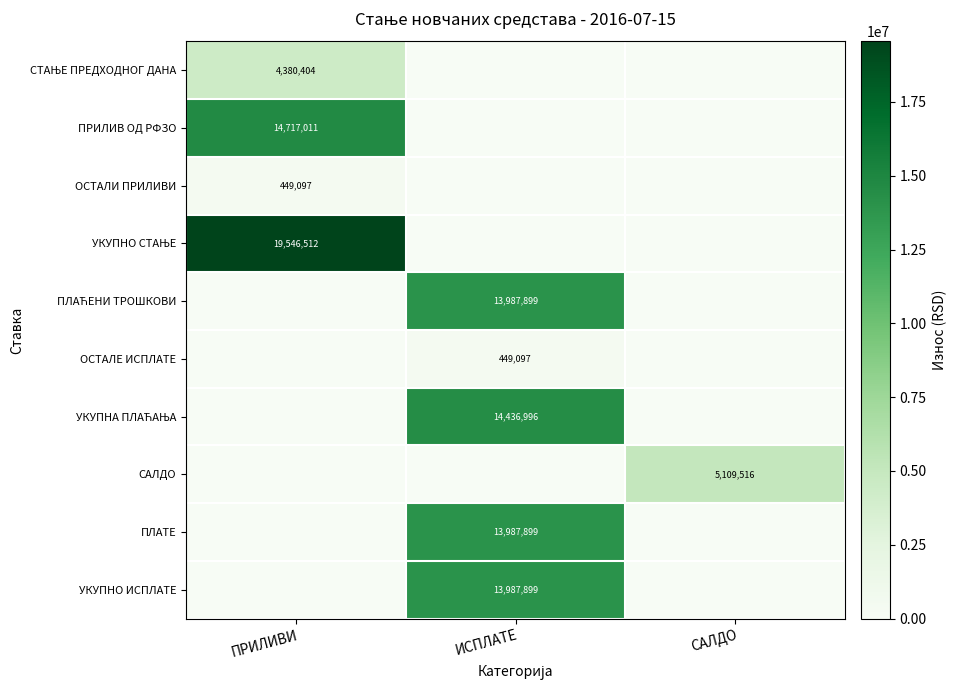

Between ИСПЛАТЕ and САЛДО, which is larger?

ИСПЛАТЕ